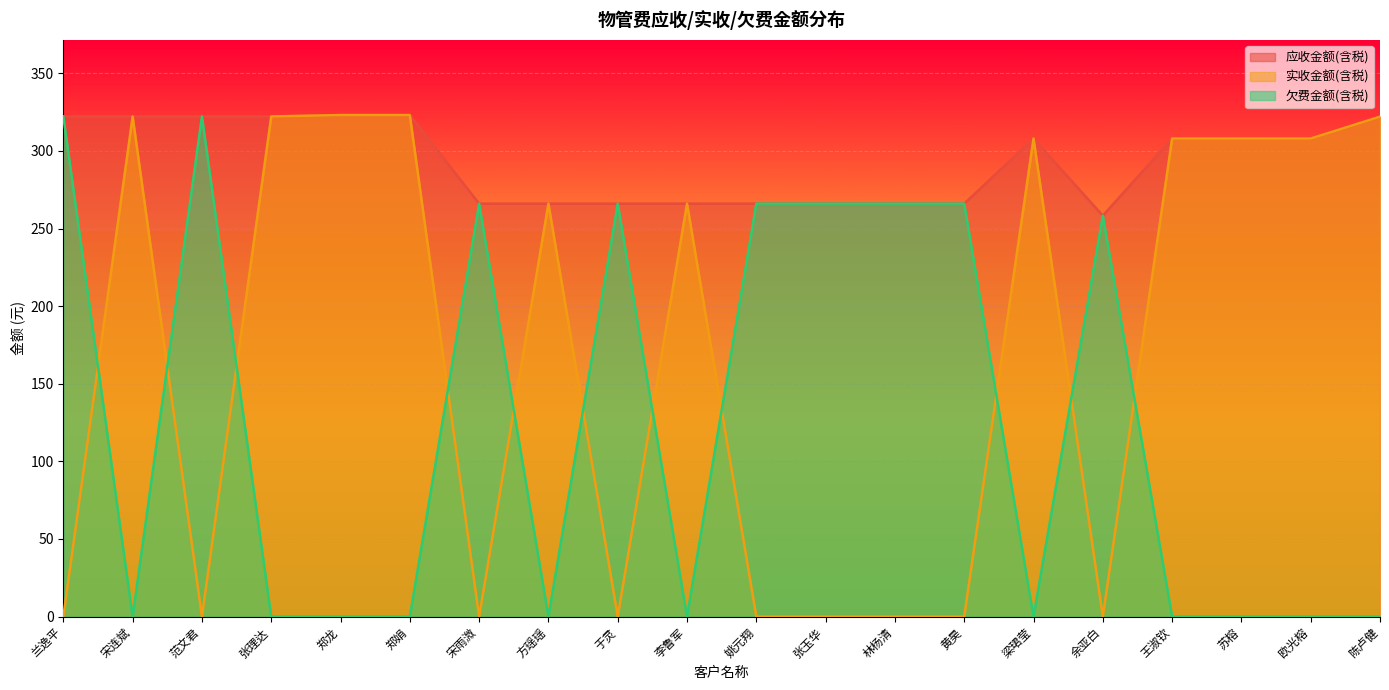

What are all the series names shown in the legend?

应收金额(含税), 实收金额(含税), 欠费金额(含税)